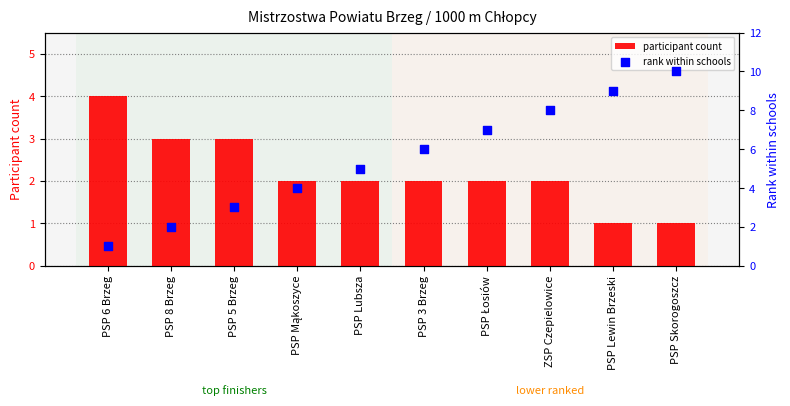

What are all the series names shown in the legend?

participant count, rank within schools